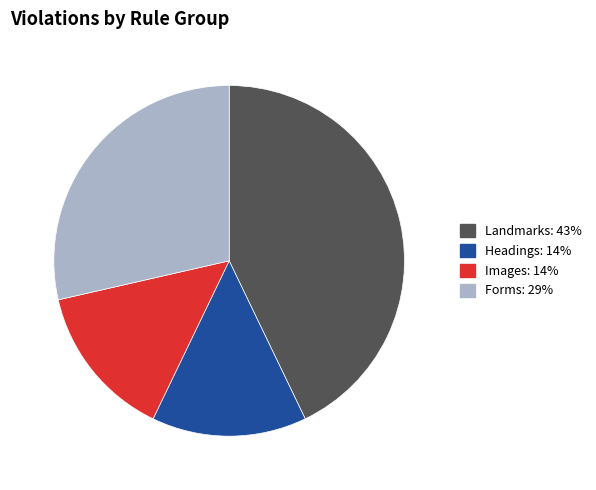

Is there any slice that represents more than half of the pie?

No